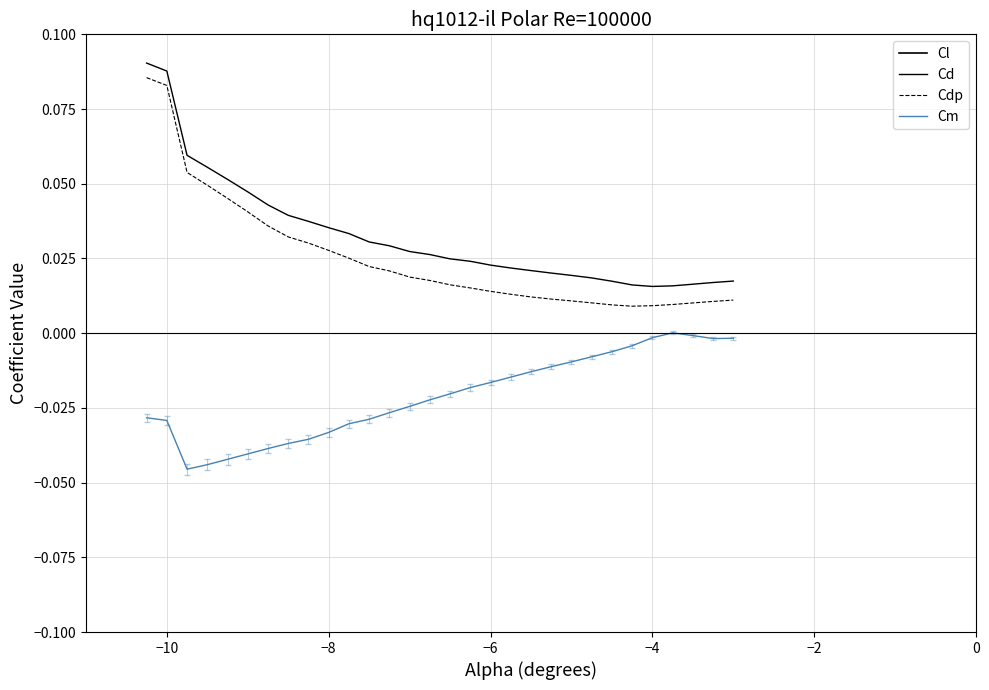

How many interior local valleys does the Cd series have?

1